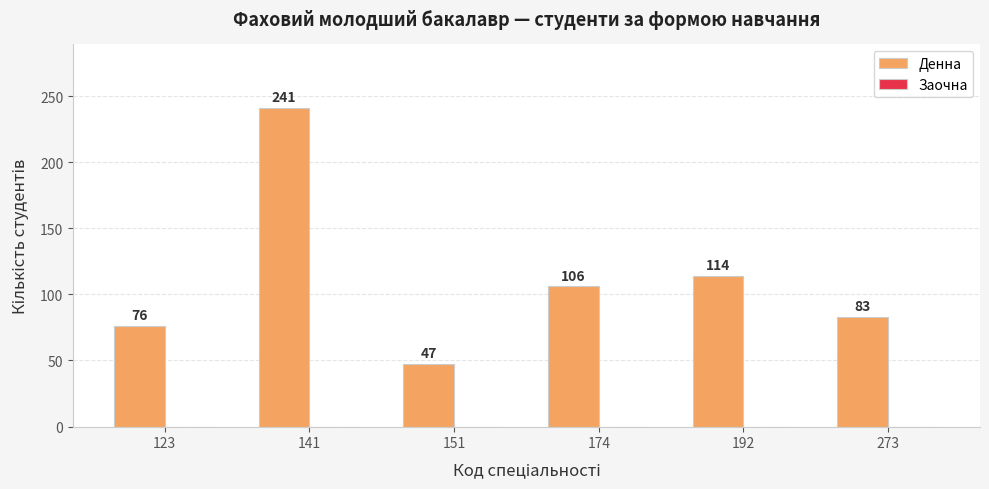

The value at 273 is 83. True or false?

True